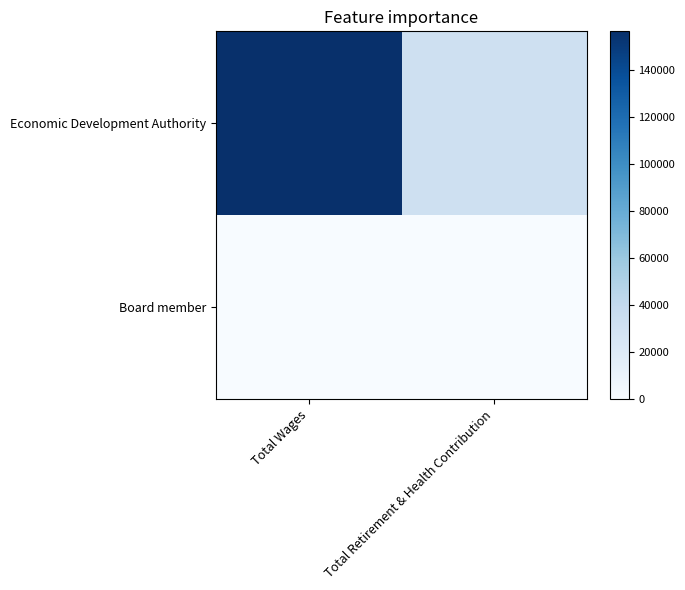

What is the total value across all series at Total Retirement & Health Contribution?

32723